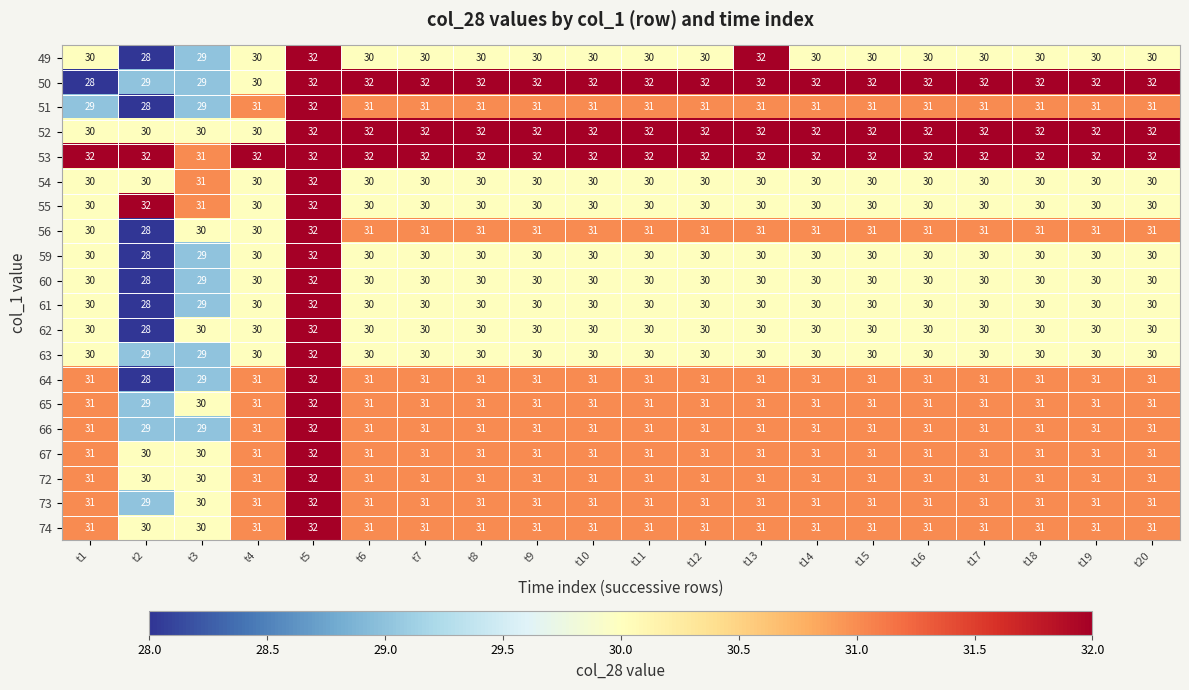

What is the average value of the 54 series?

30